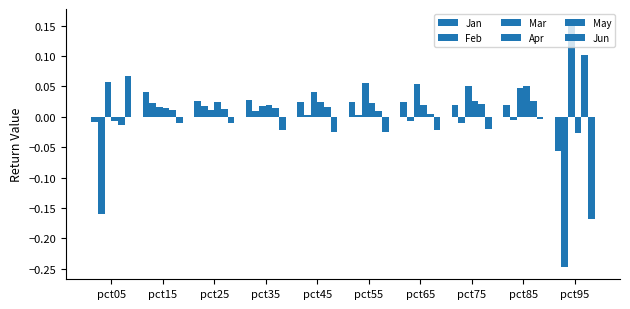

How many bars are there in each group?

6